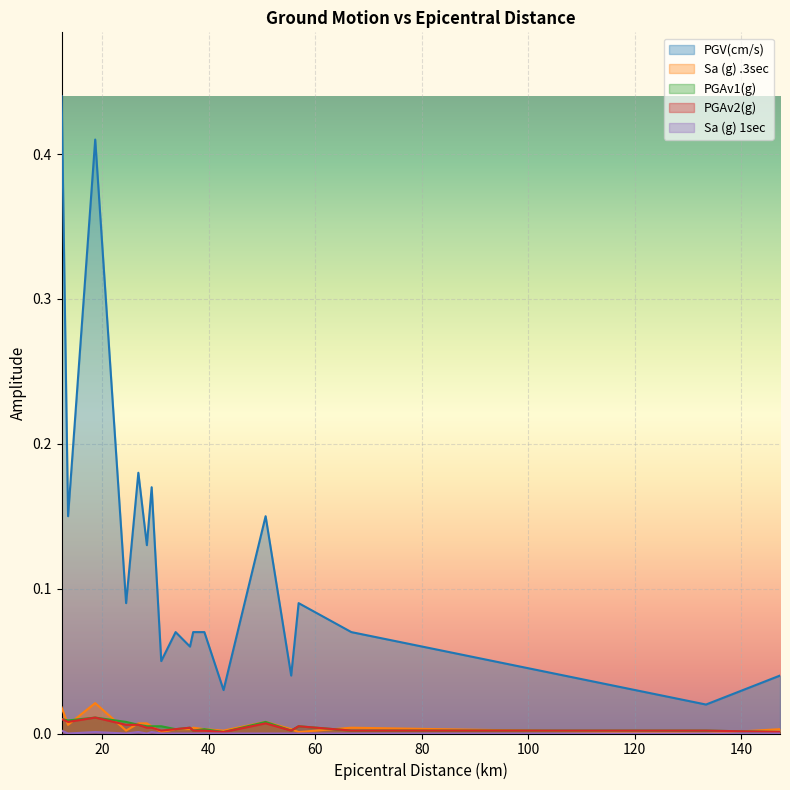

True or false: Sa (g) 1sec and PGAv2(g) intersect in this chart.

False